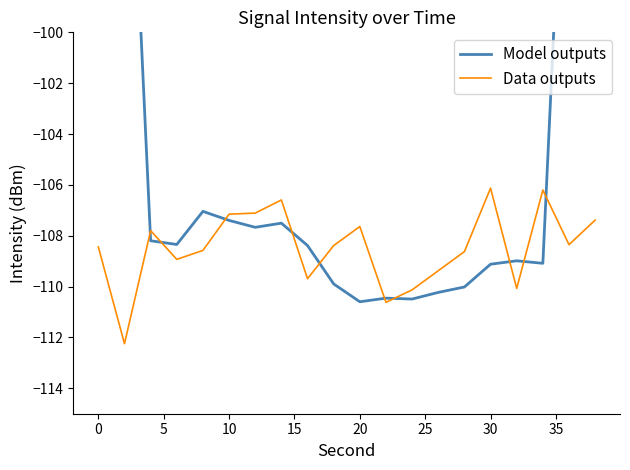

At how many categories does at least one series exceed -109?

17